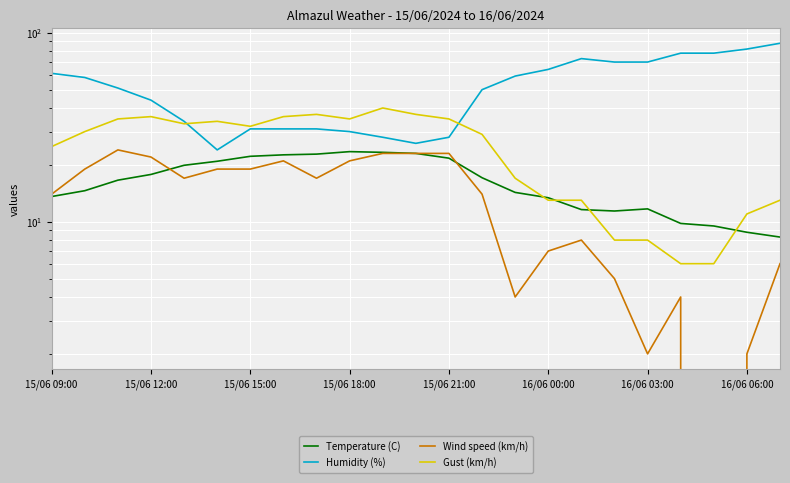

How many values in the Temperature (C) series exceed 16?

12